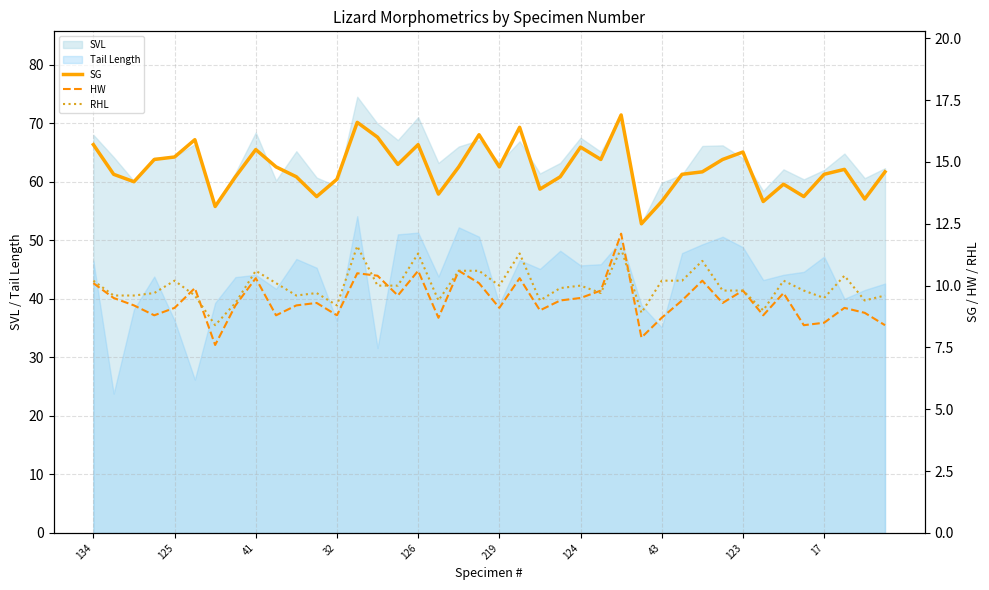

How many data points in SG are above 14?

31